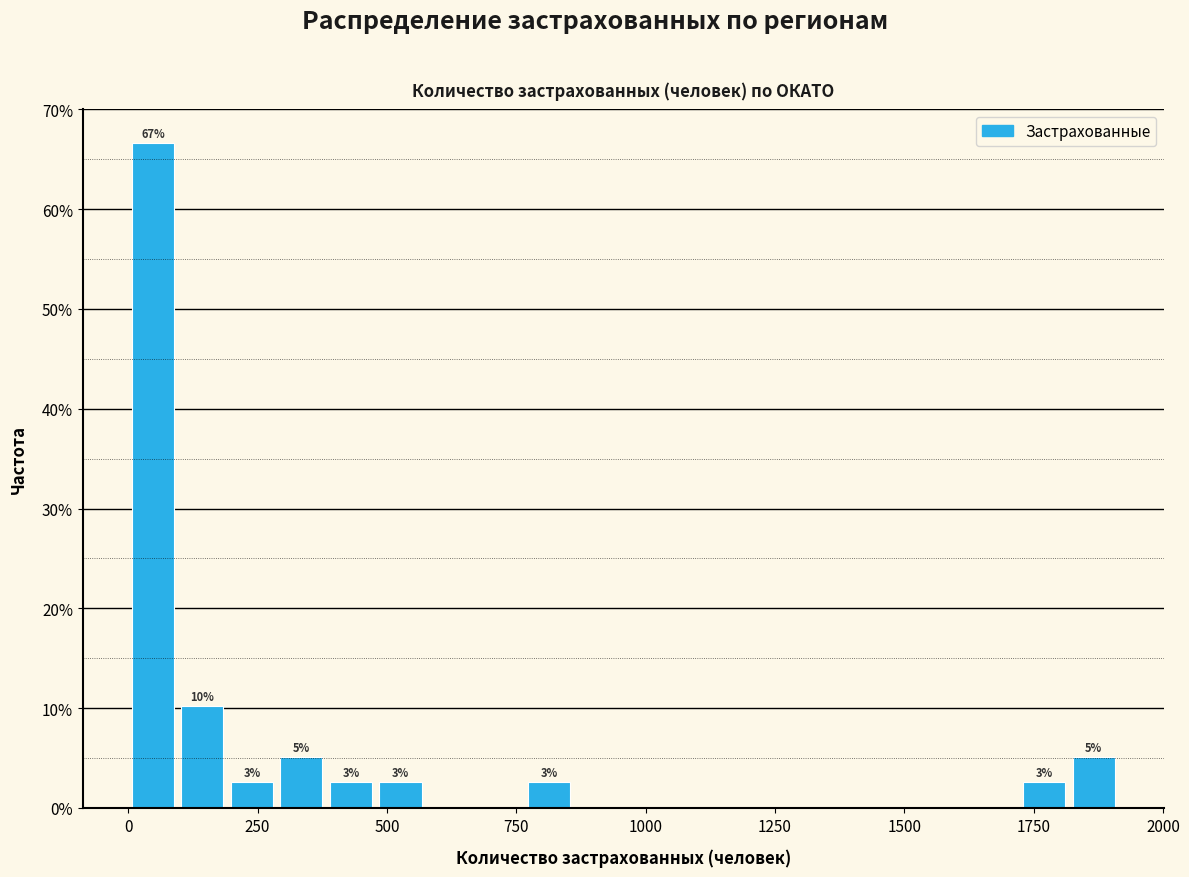

Read against the x-axis, roughly where is the centre of the tallest bar?

50